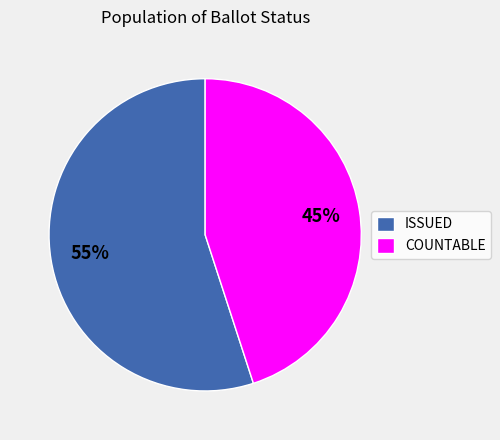

How many slices are in this pie chart?

2